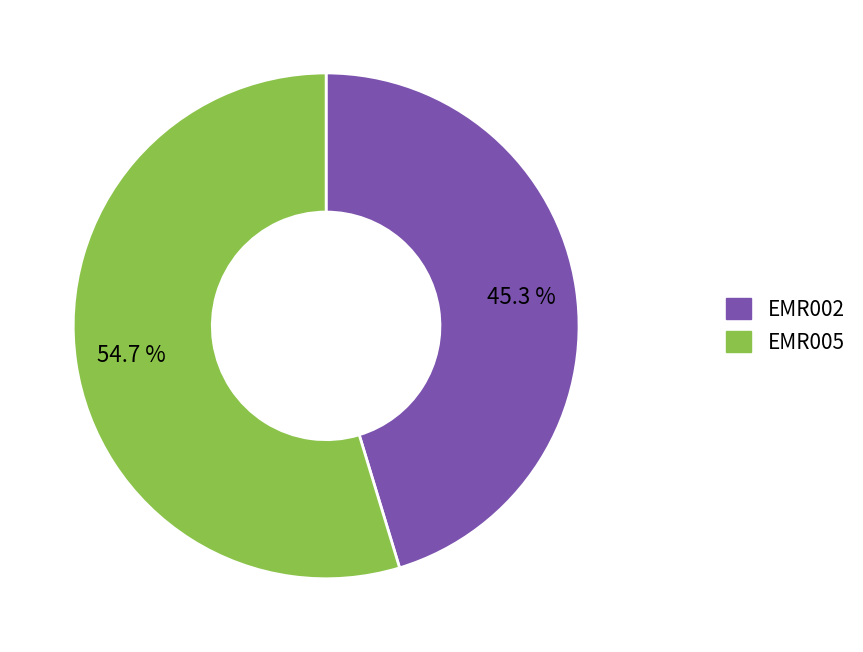

To the nearest percent, what percentage of the pie is EMR002?

45%